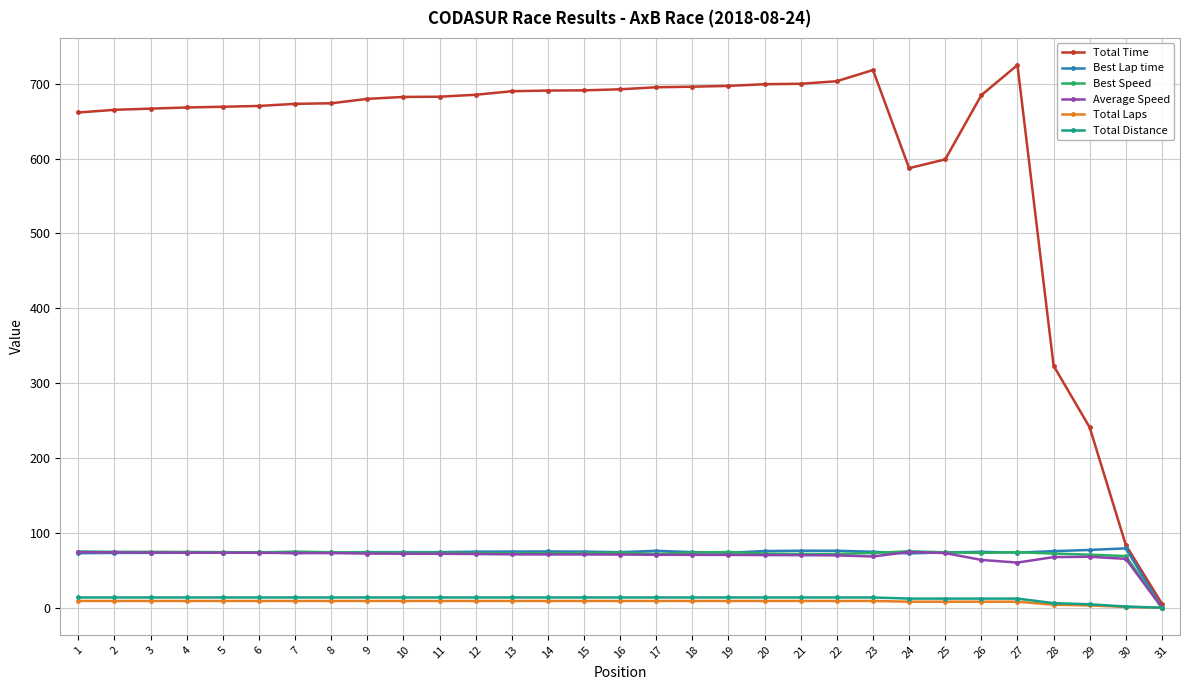

What is the difference between the maximum and minimum values in the Total Distance series?

13.7